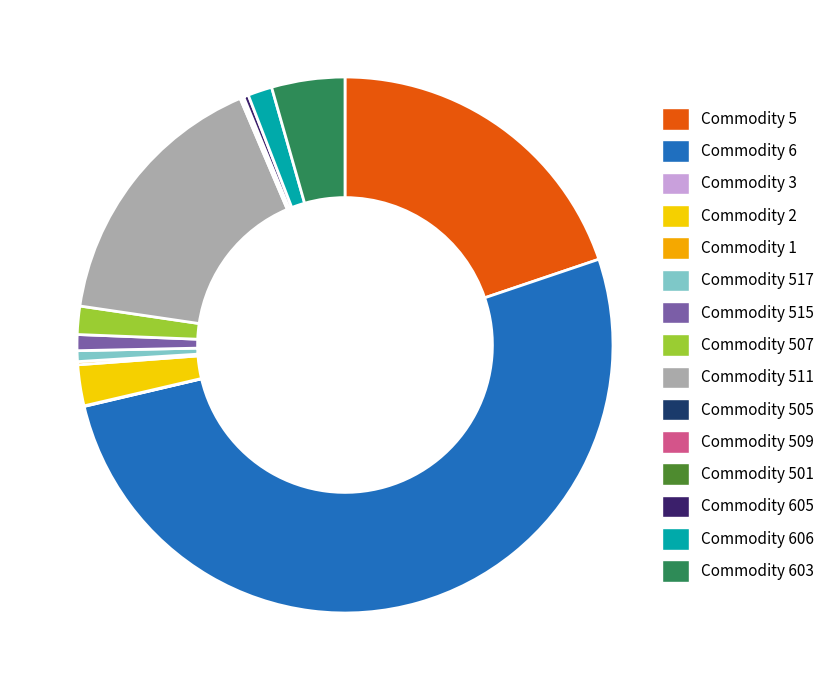

Does Commodity 603 represent more than half of the total?

No